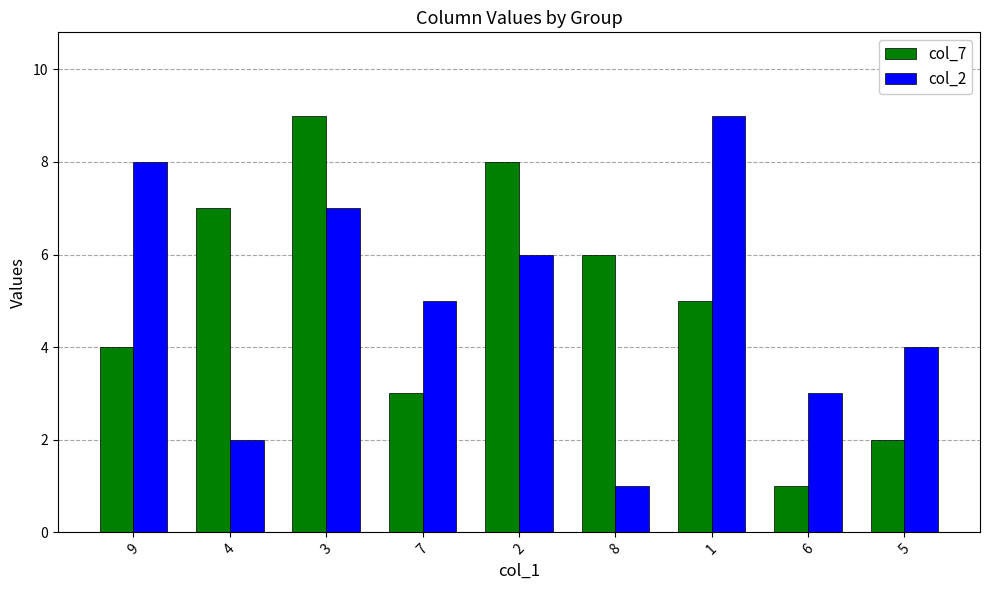

Where does the col_7 series first go above 5?

4